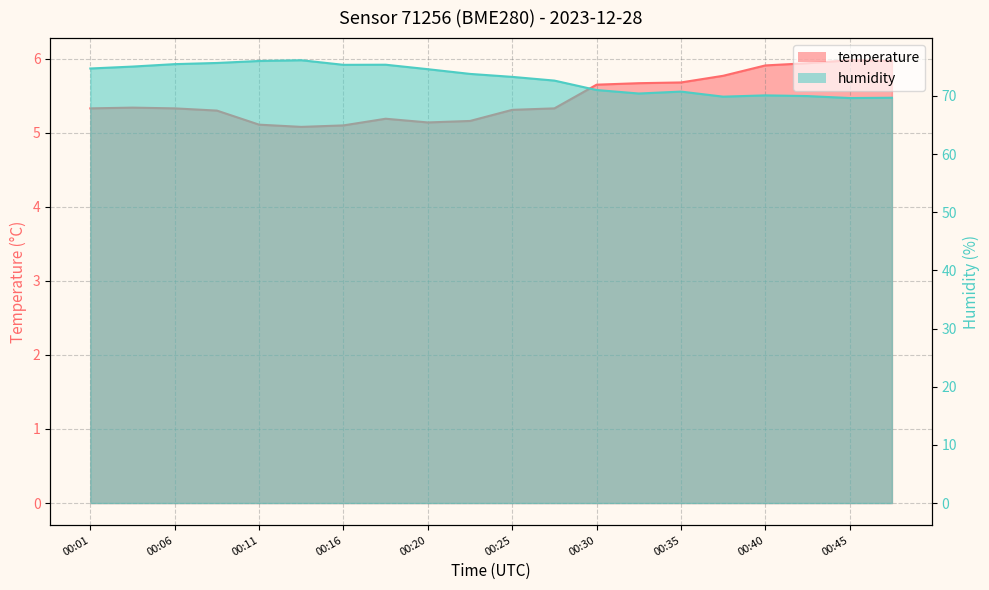

Which series has the widest spread of values?

humidity